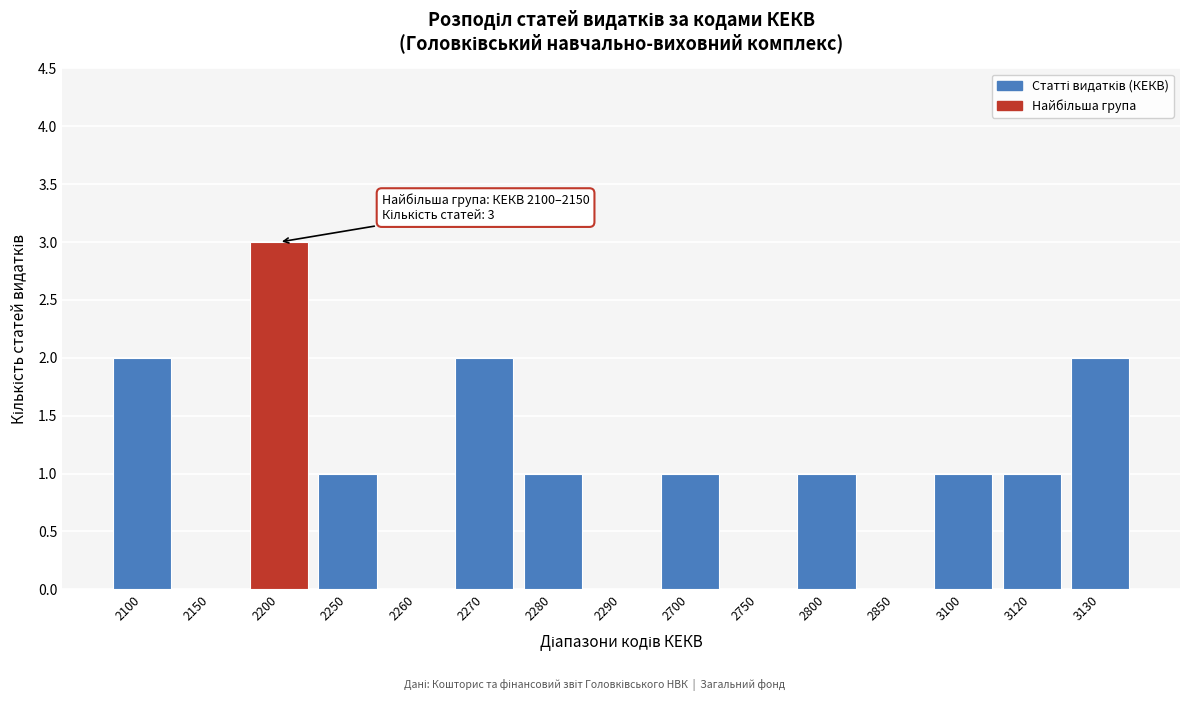

Reading left to right, transcribe all the data shown in this chart.

2100=2	2150=0	2200=3	2250=1	2260=0	2270=2	2280=1	2290=0	2700=1	2750=0	2800=1	2850=0	3100=1	3120=1	3130=2